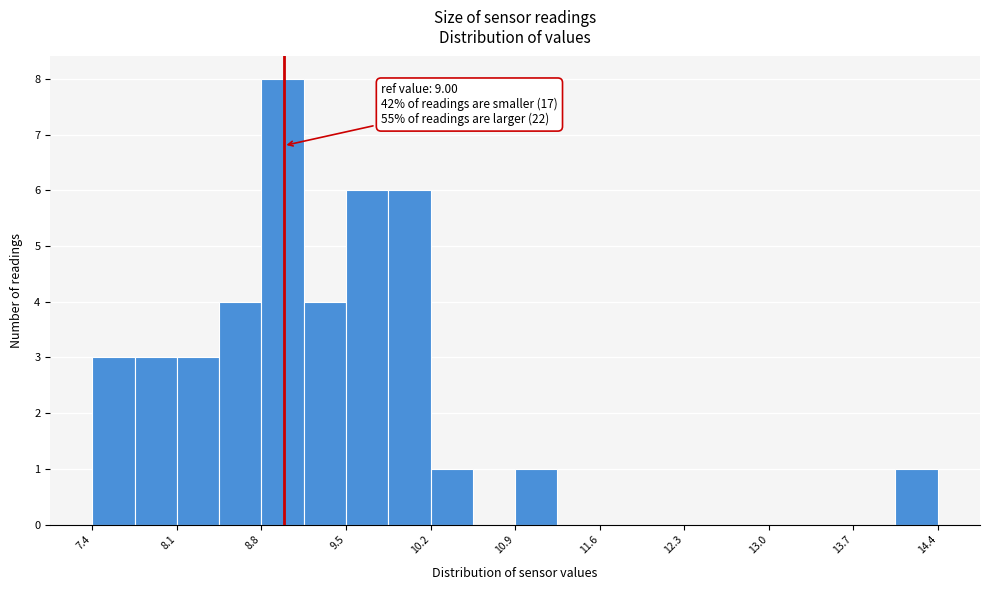

Around what value on the x-axis is the tallest bar? Give the approximate position of its centre, as read against the axis.

9.0